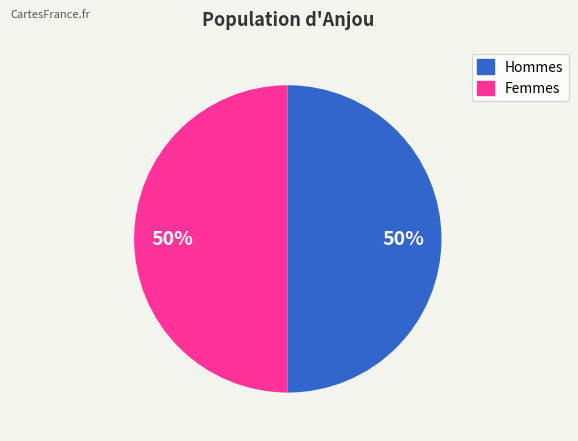

To the nearest percent, what is the difference between the largest and smallest slice percentages?

0%